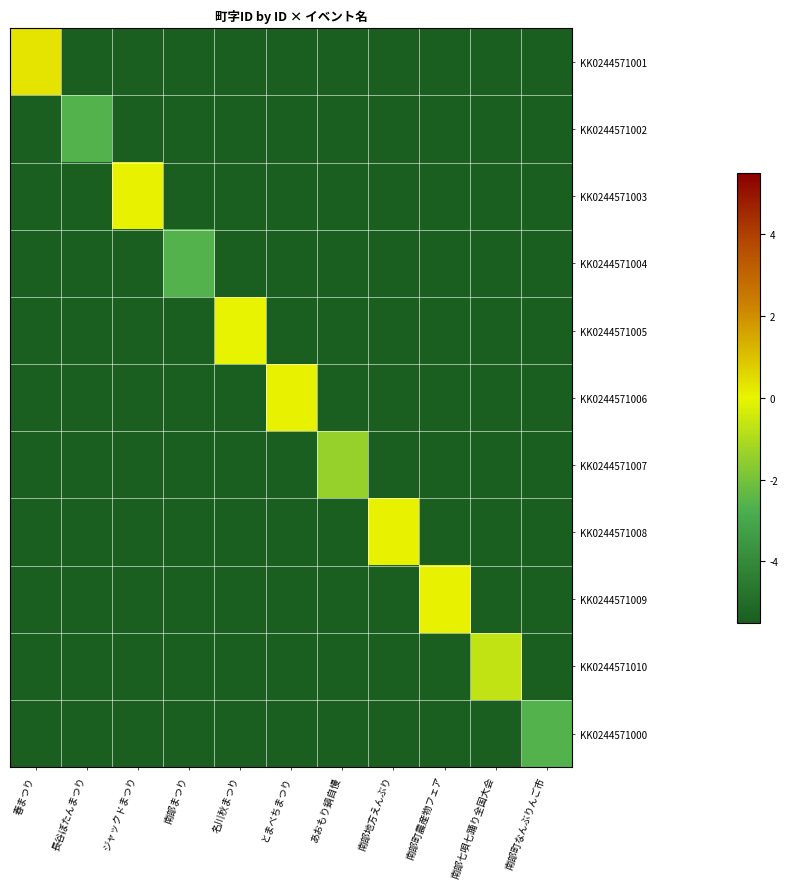

Rank the series at ジャックドまつり from lowest to highest value.

KK0244571001, KK0244571002, KK0244571004, KK0244571005, KK0244571006, KK0244571007, KK0244571008, KK0244571009, KK0244571010, KK0244571000, KK0244571003